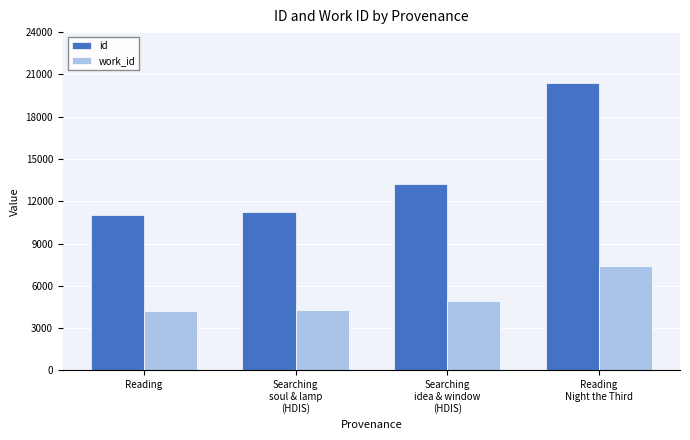

List the series in order of their overall mean, lowest first.

work_id, id